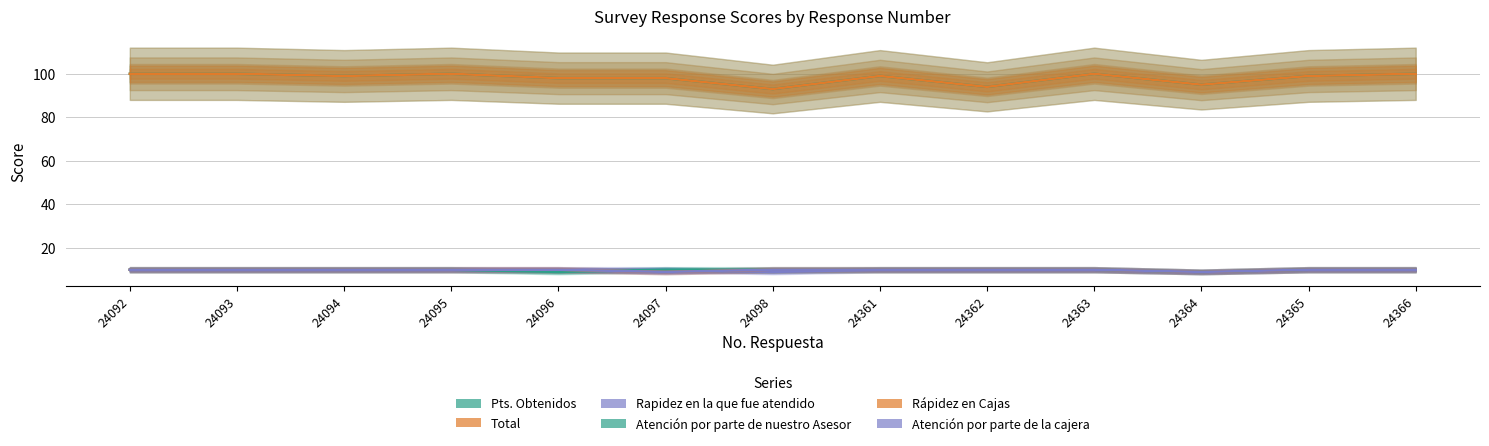

True or false: Pts. Obtenidos and Rapidez en la que fue atendido intersect in this chart.

False